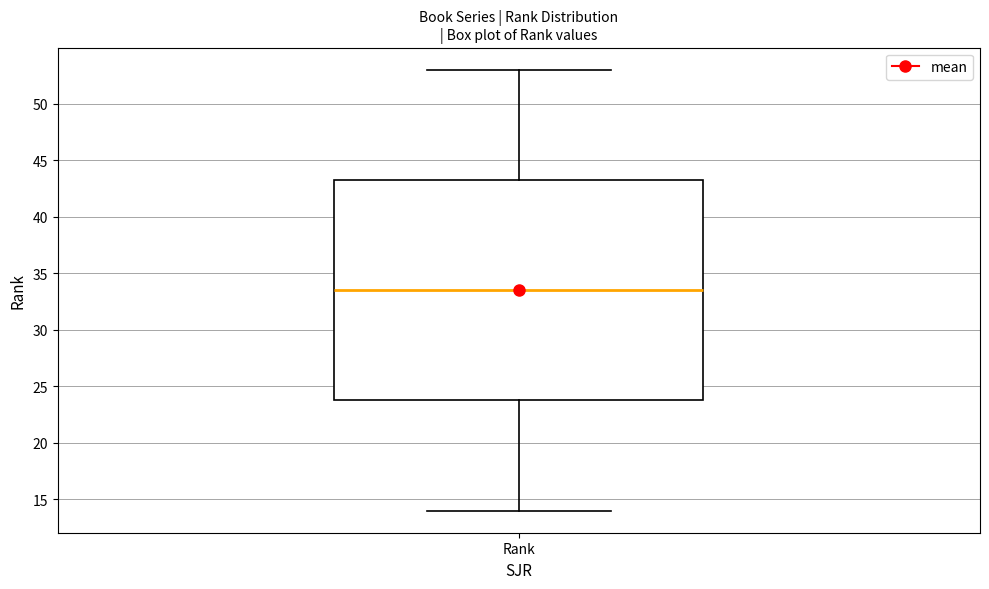

Read this box plot against the y-axis: the position of the median line, the range covered by the box, and the ends of both whiskers. The values are not printed on the chart, so give them approximately, as read against the axis.

median 33.5, box 24.0 to 43.5, whiskers 14.0 to 53.0